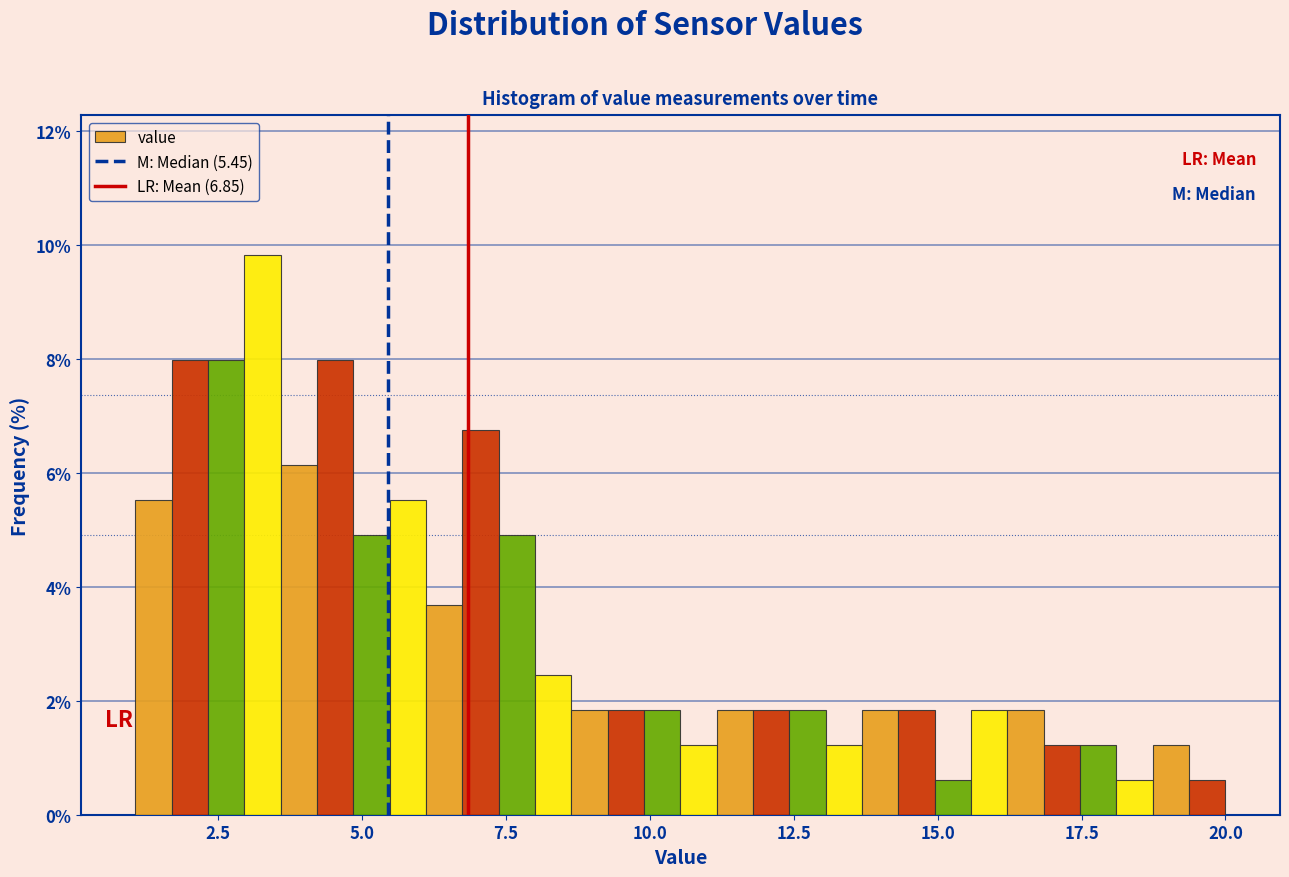

Read against the x-axis, roughly where is the centre of the tallest bar?

3.5